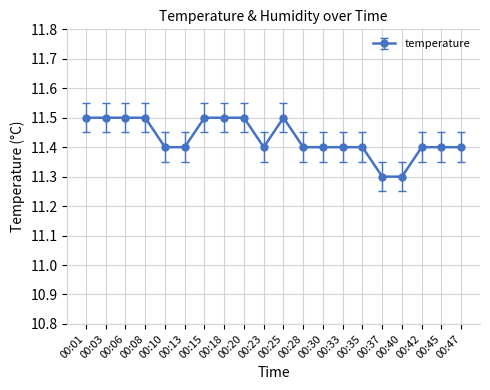

Is this an area chart (filled region under the line)?

No